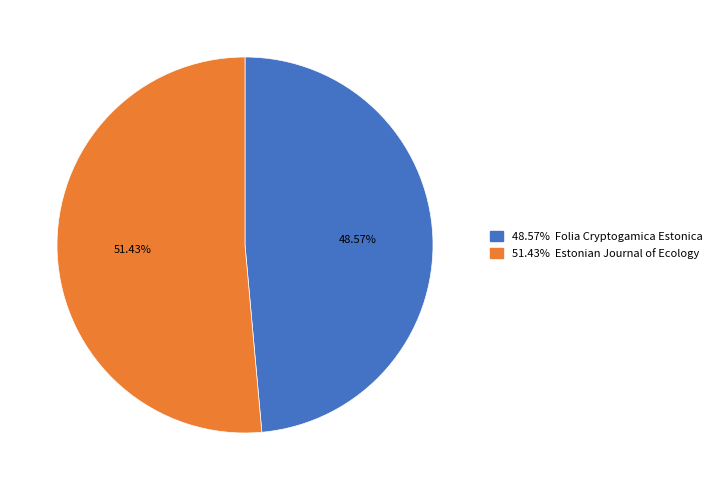

Is there any slice that represents more than half of the pie?

Yes